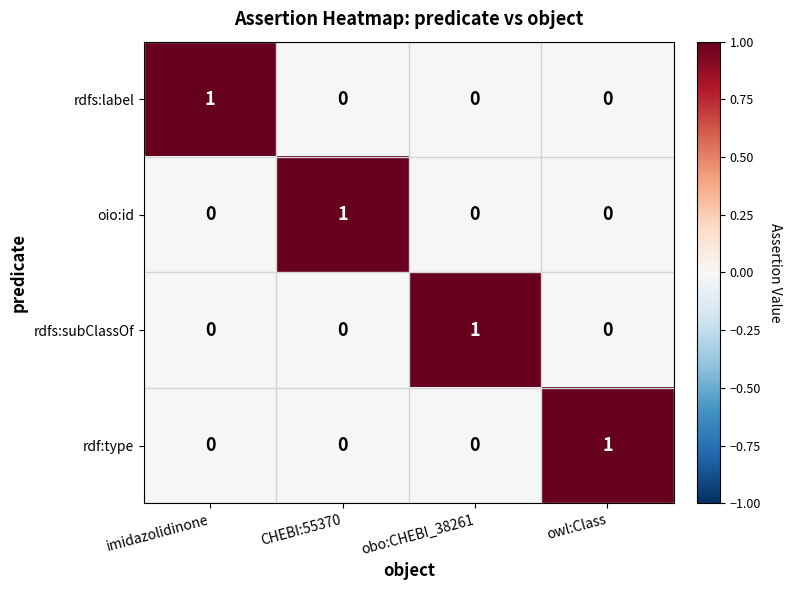

Count the rdfs:subClassOf values in the range 0 to 1.

4